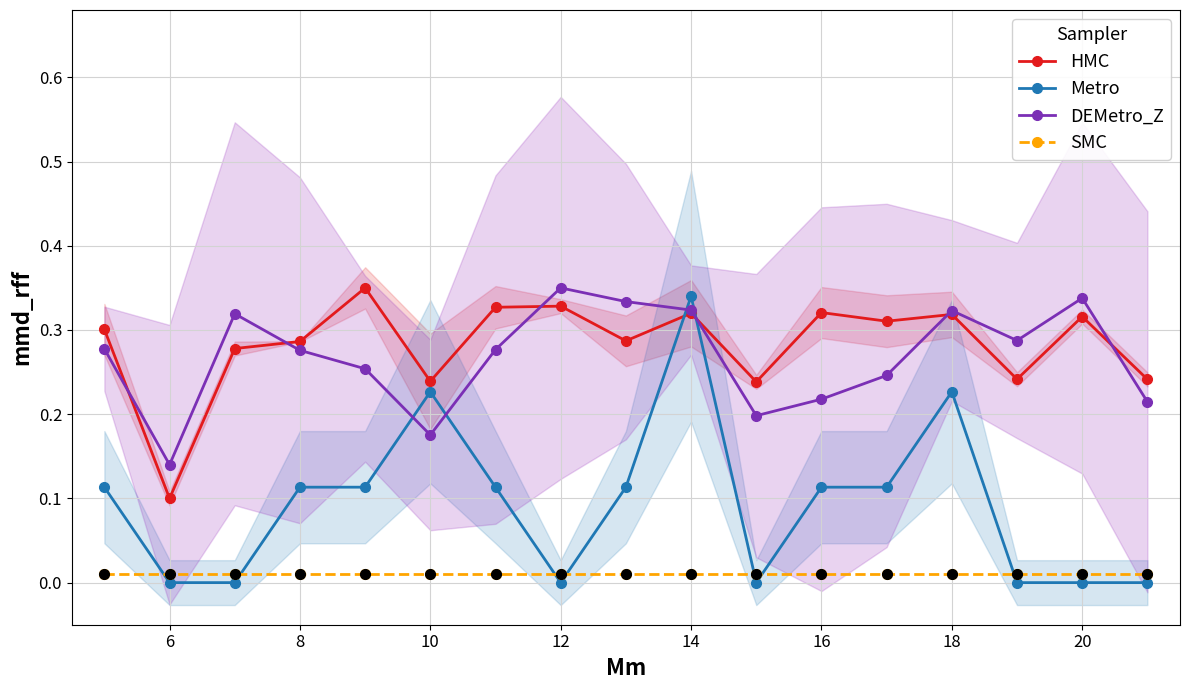

Reading left to right, transcribe all the data shown in this chart.

HMC: 0.3	0.1	0.3	0.3	0.3	0.2	0.3	0.3	0.3	0.3	0.2	0.3	0.3	0.3	0.2	0.3	0.2
Metro: 0.1	0.0	0.0	0.1	0.1	0.2	0.1	0.0	0.1	0.3	0.0	0.1	0.1	0.2	0.0	0.0	0.0
DEMetro_Z: 0.3	0.1	0.3	0.3	0.3	0.2	0.3	0.3	0.3	0.3	0.2	0.2	0.2	0.3	0.3	0.3	0.2
SMC: 0.0	0.0	0.0	0.0	0.0	0.0	0.0	0.0	0.0	0.0	0.0	0.0	0.0	0.0	0.0	0.0	0.0